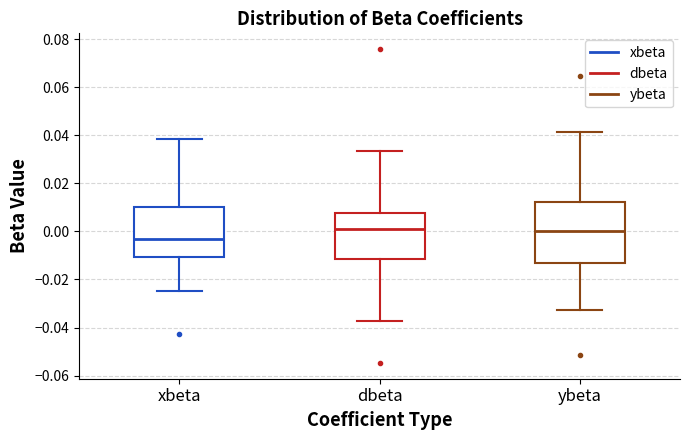

Which box is the tallest, from its lower edge to its upper edge?

ybeta